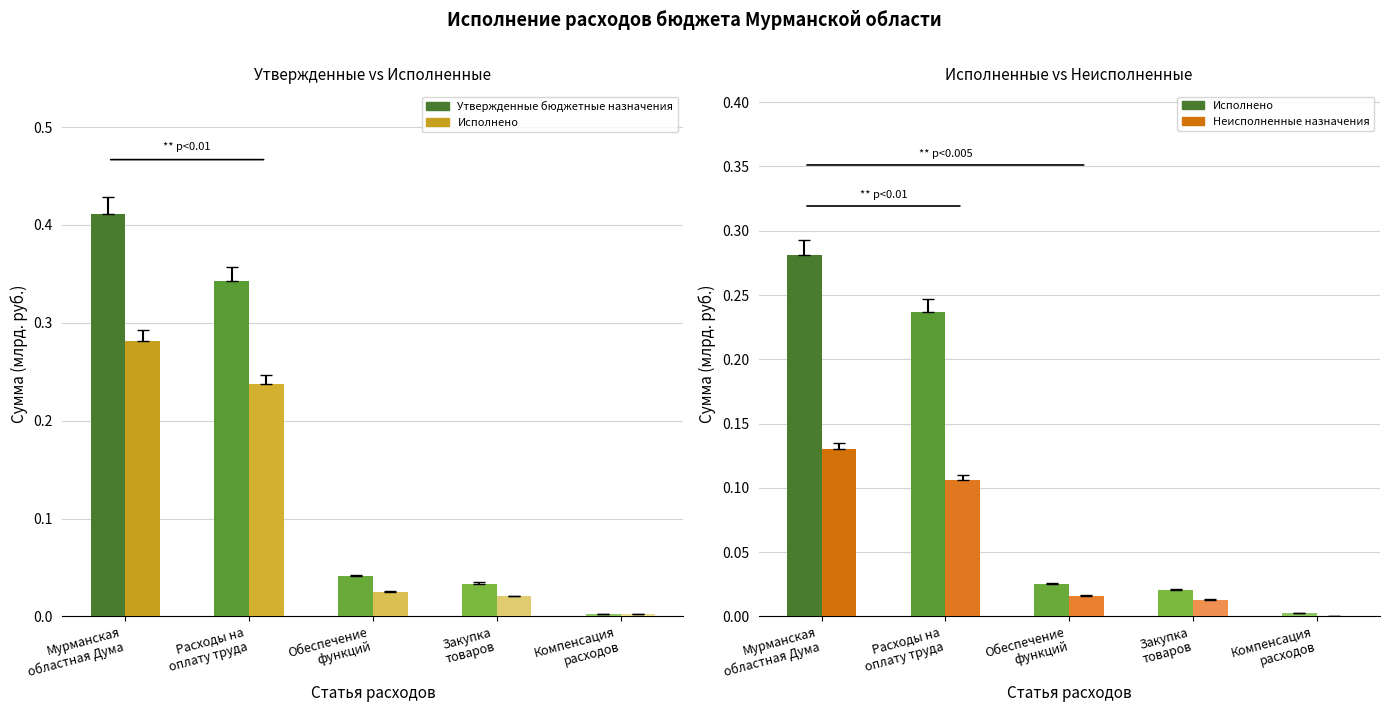

At Компенсация
расходов, list the series in order from smallest to largest.

Неисполненные назначения, Исполнено, Утвержденные бюджетные назначения